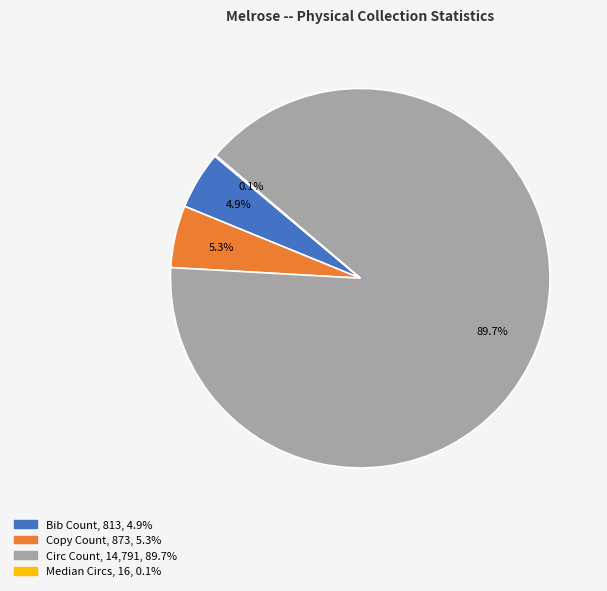

True or false: Copy Count accounts for 1% of the total.

False